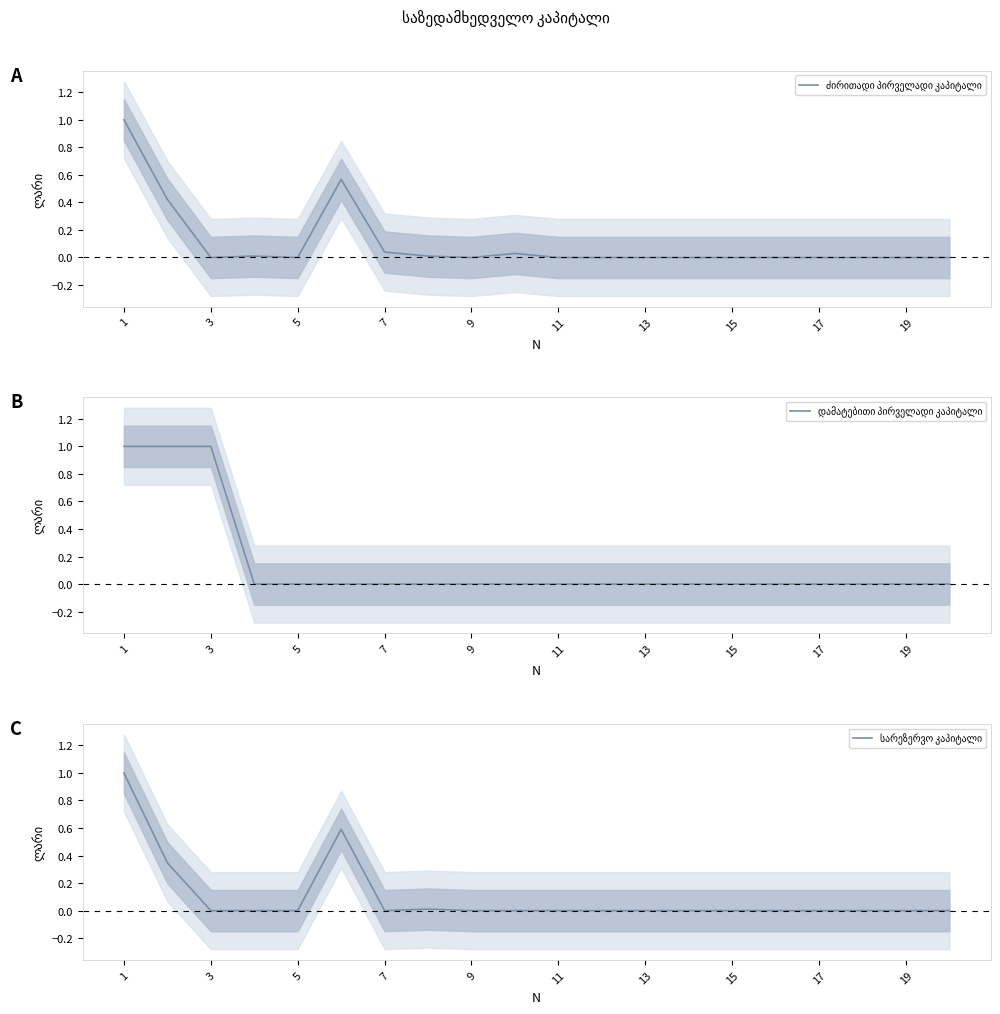

Which series has the largest total across all categories?

დამატებითი პირველადი კაპიტალი